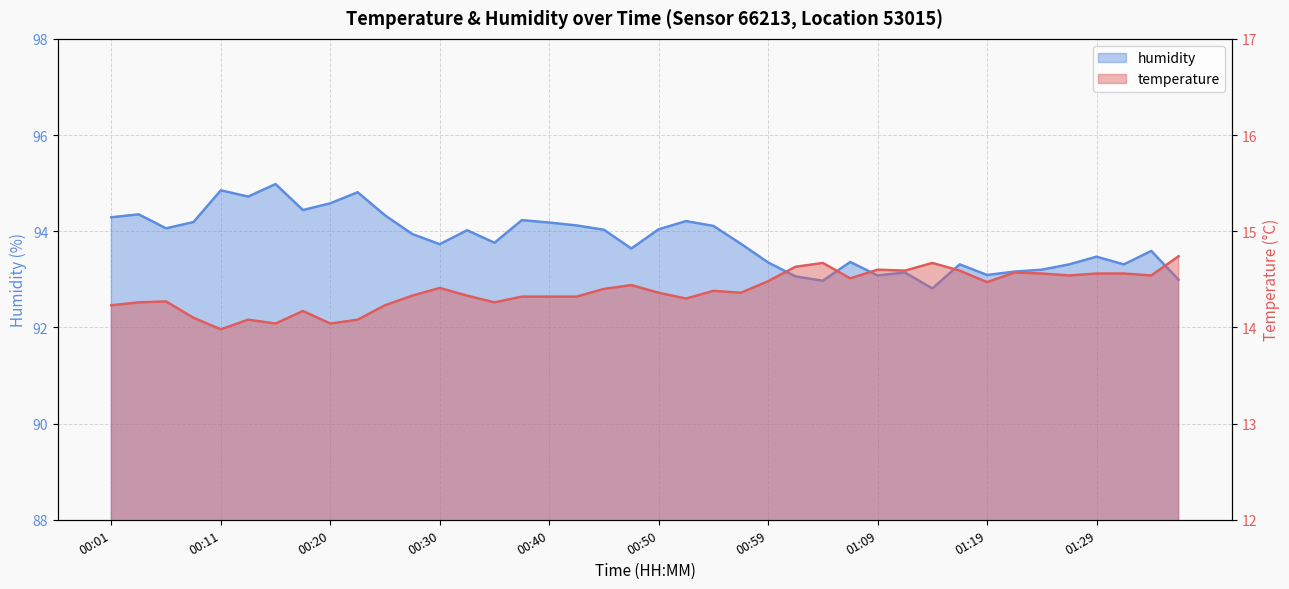

What is the label of the 37th point from the right?

00:08